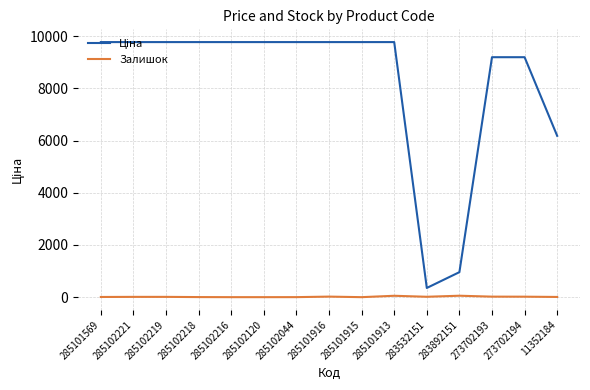

True or false: Залишок has a value of 7.0 at 285101569.

True